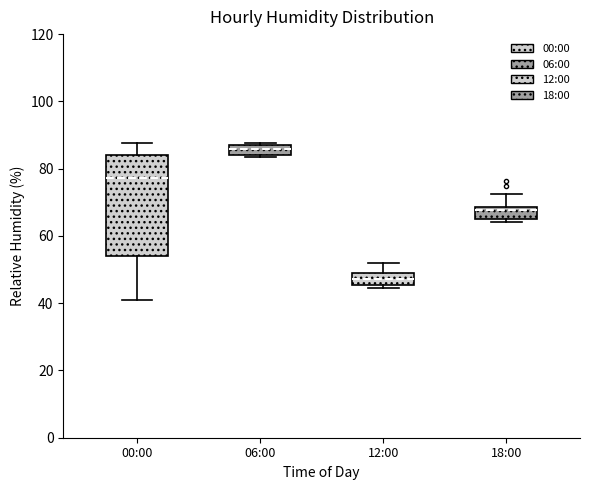

Reading left to right, read every box against the y-axis: the position of its median line, the range the box covers, and the ends of its whiskers. The values are not printed on the chart, so give them approximately, as read against the axis.

00:00: median 78, box 54 to 84, whiskers 40 to 88
06:00: median 86, box 84 to 88, whiskers 84 to 88
12:00: median 48, box 46 to 50, whiskers 44 to 52
18:00: median 68 (just below the box's upper edge), box 66 to 68, whiskers 64 to 72